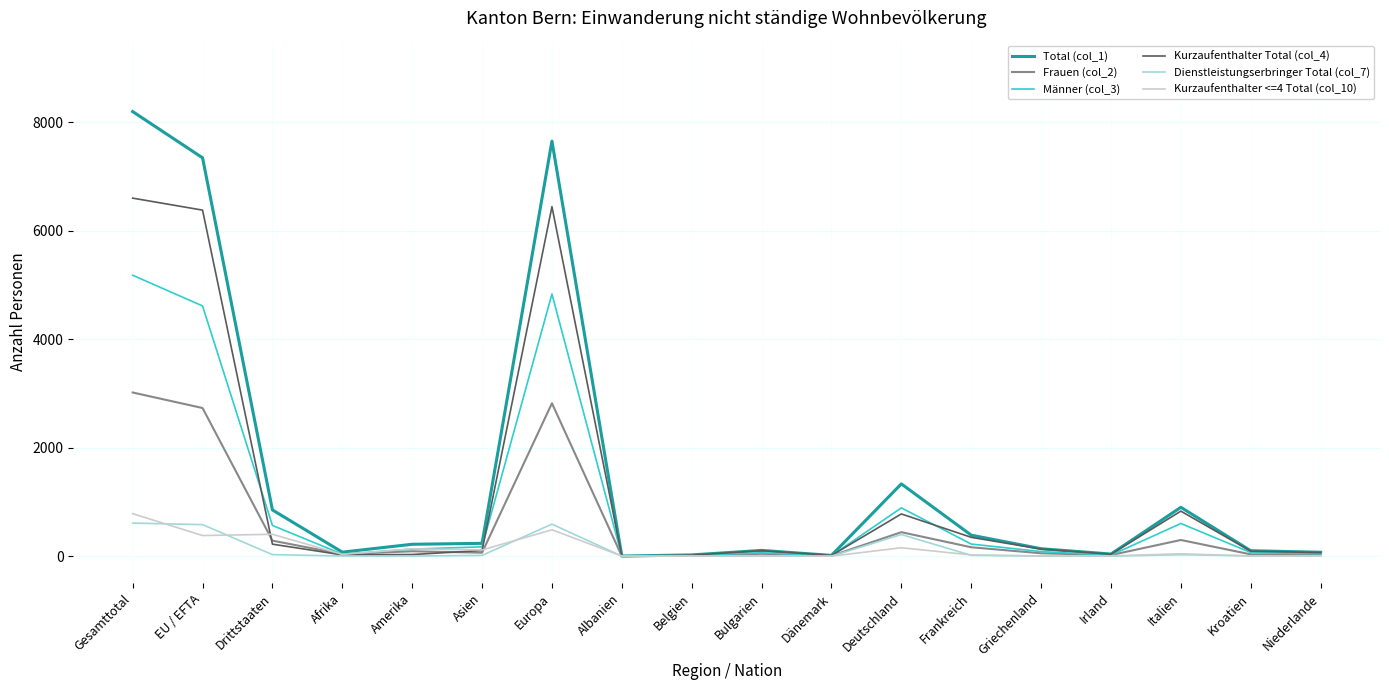

Which label corresponds to the largest value in the chart?

Gesamttotal